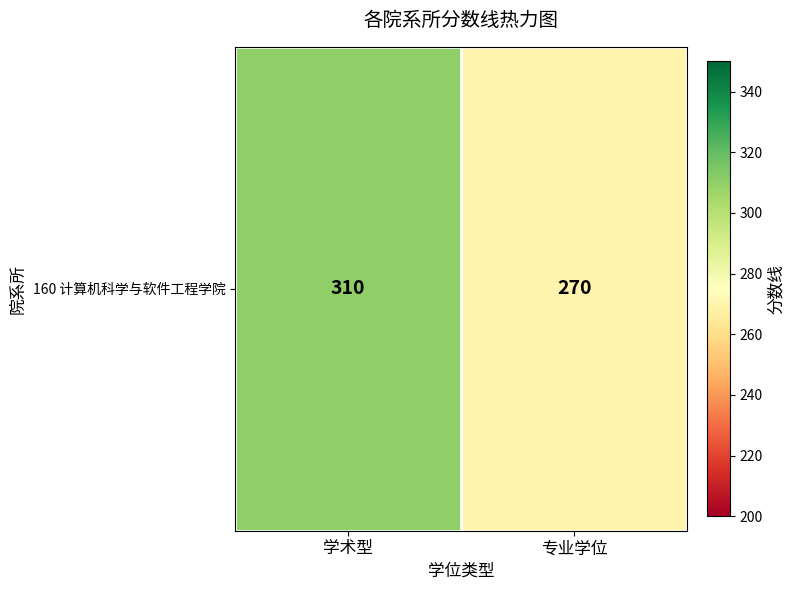

Reading right to left, transcribe all the data shown in this chart.

270	310